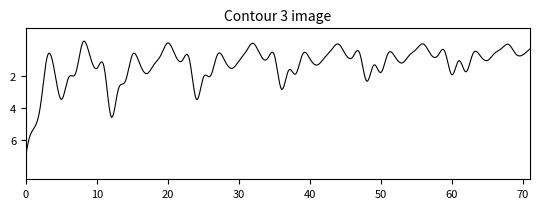

What is the difference between the maximum and minimum values?

7.2